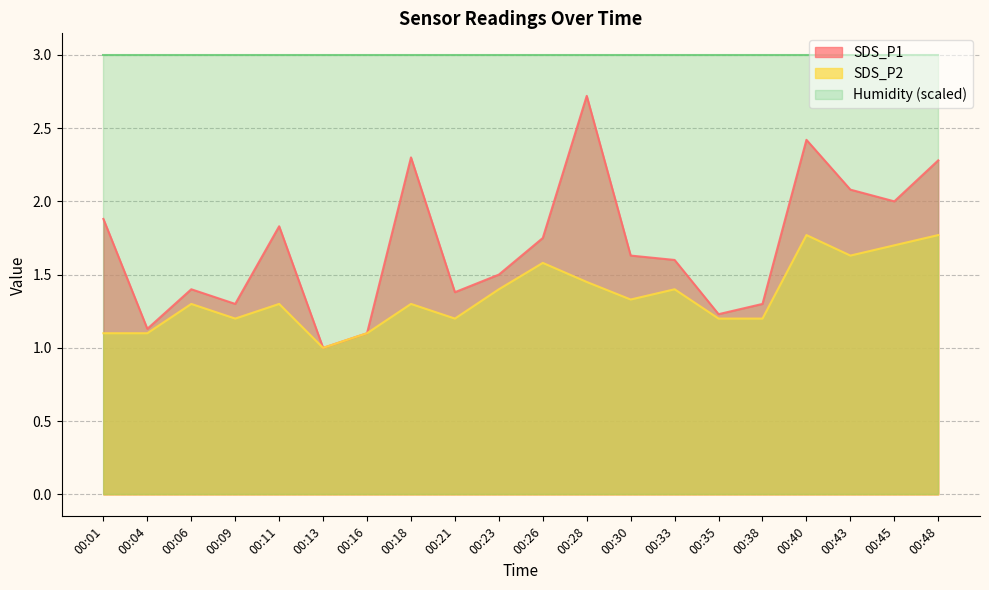

What is the average value of the SDS_P1 series?

1.7